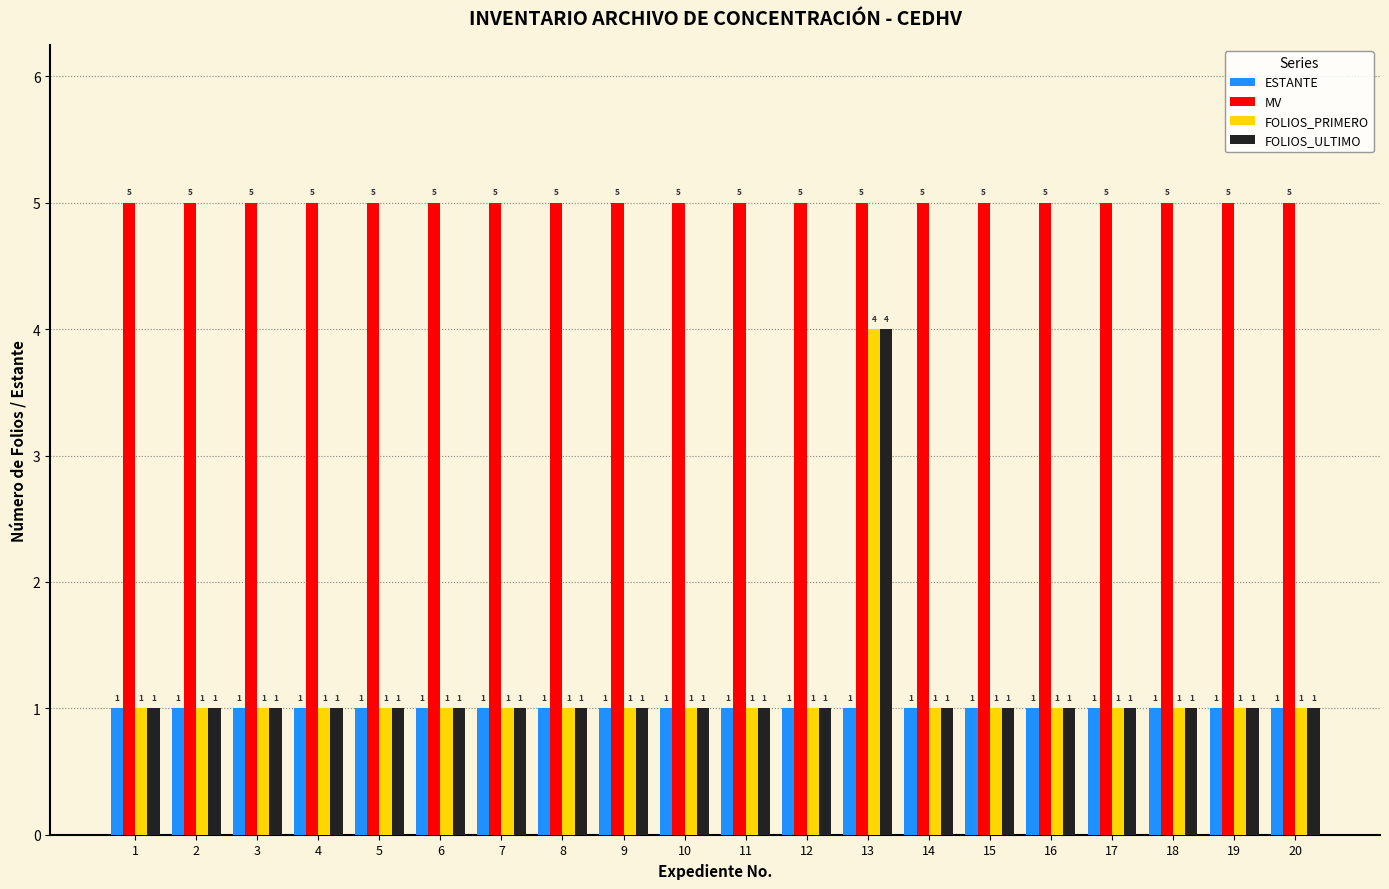

What is the difference between the highest and lowest values at 15?

4